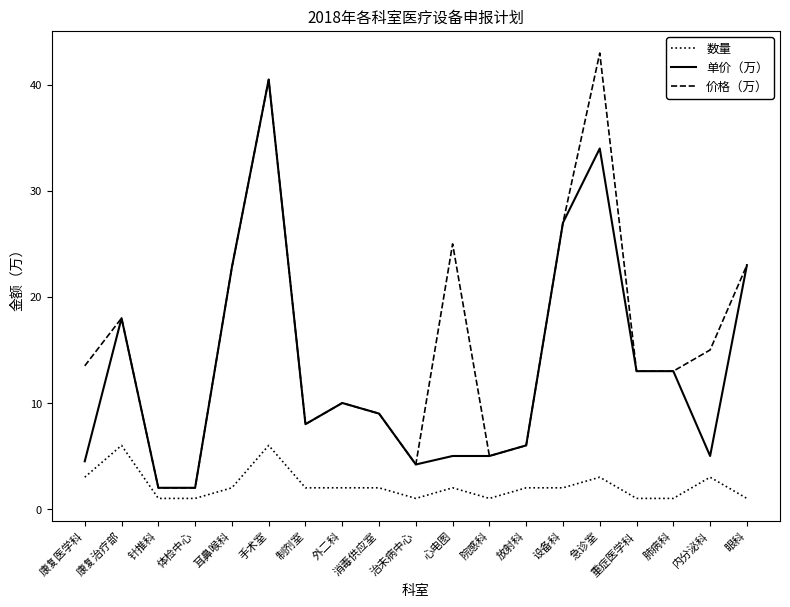

What value does the 数量 series have at 重症医学科?

1.0